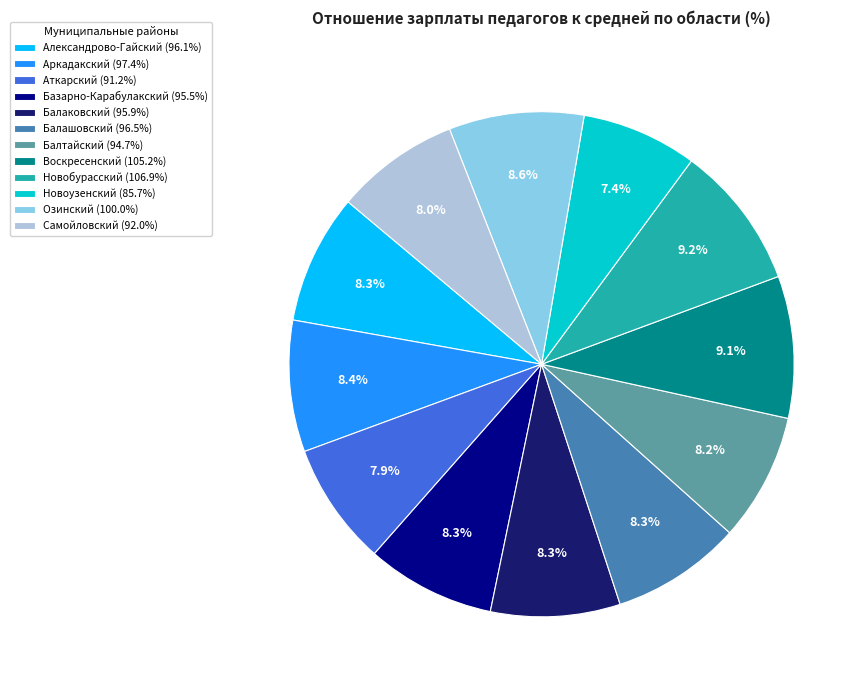

How many segments does this pie chart have?

12